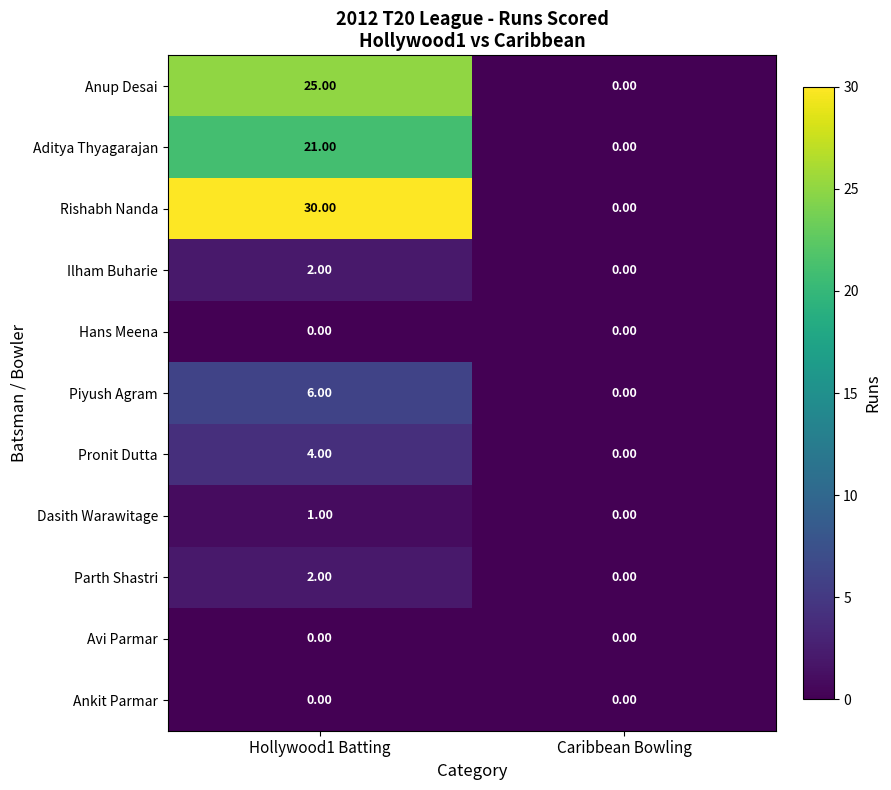

Which series has the largest range (max minus min)?

Rishabh Nanda